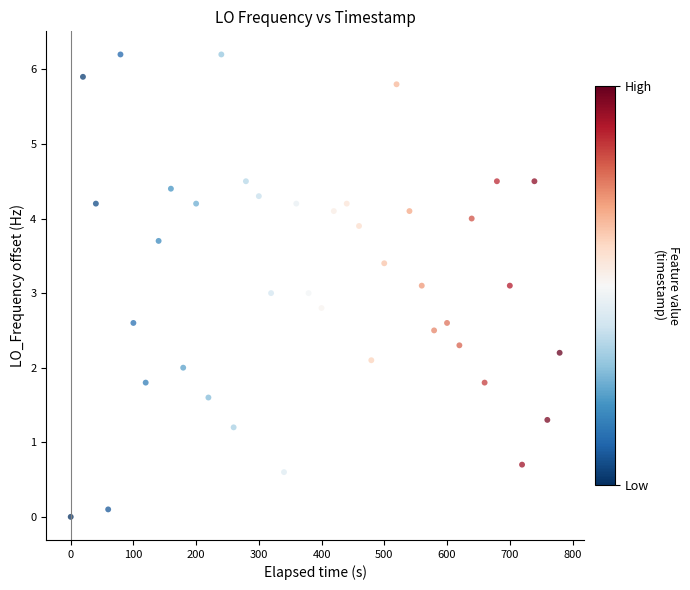

What is the range of X values (max minus min)?

779.4